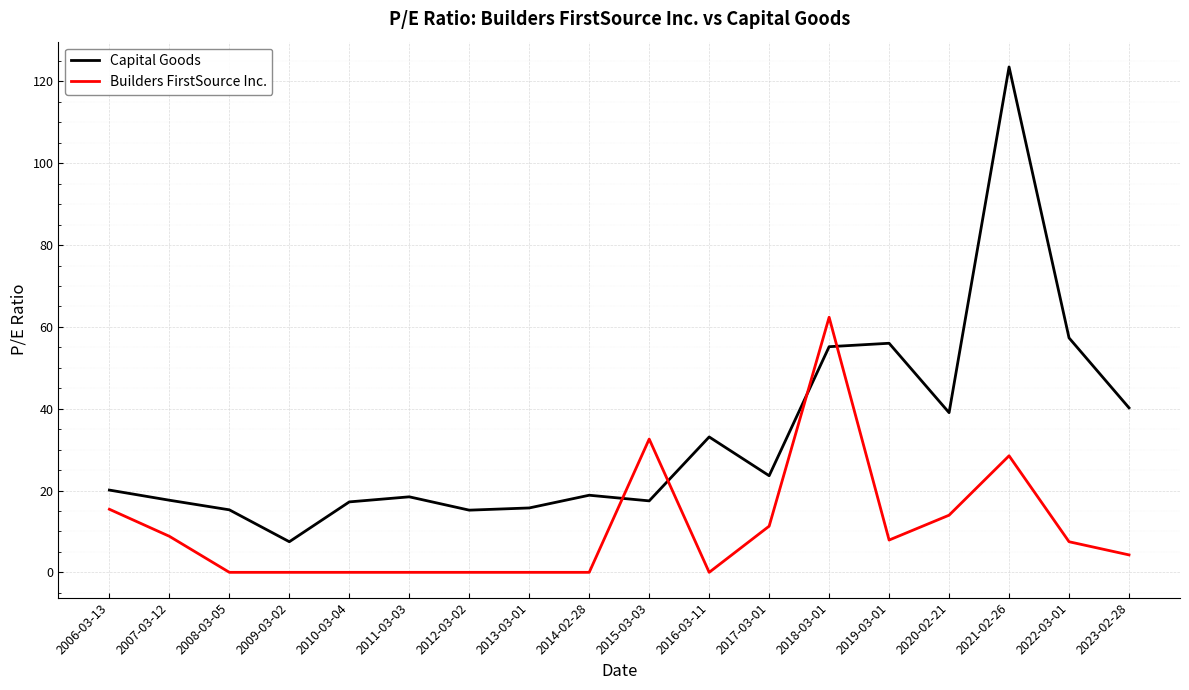

Where is Capital Goods nearest to the value 65?

2022-03-01